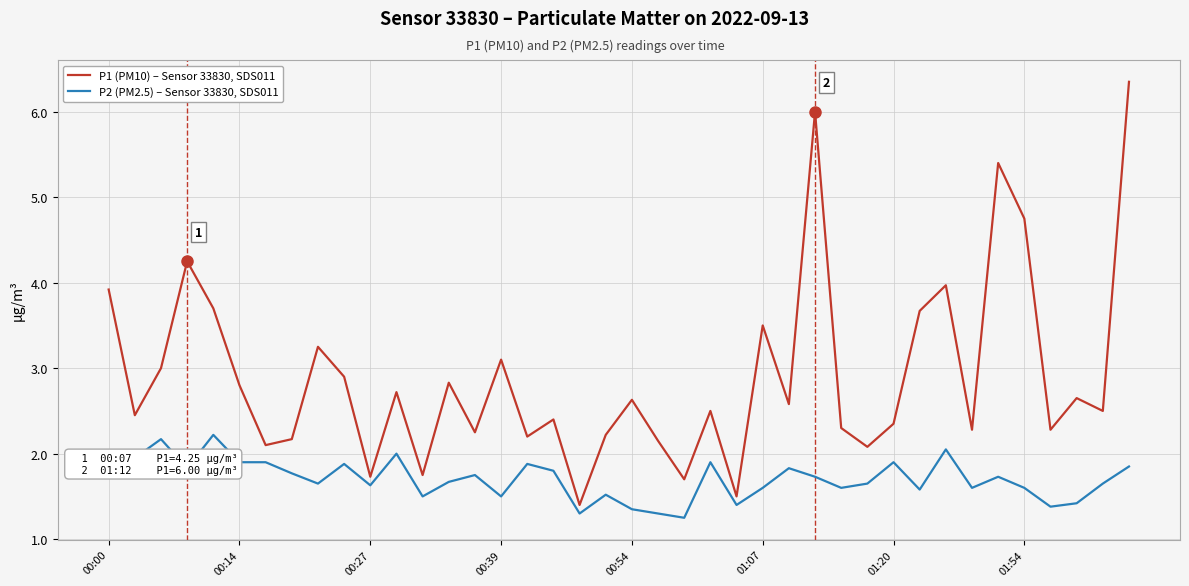

What is the minimum value for P1 (PM10) – Sensor 33830, SDS011?

1.4